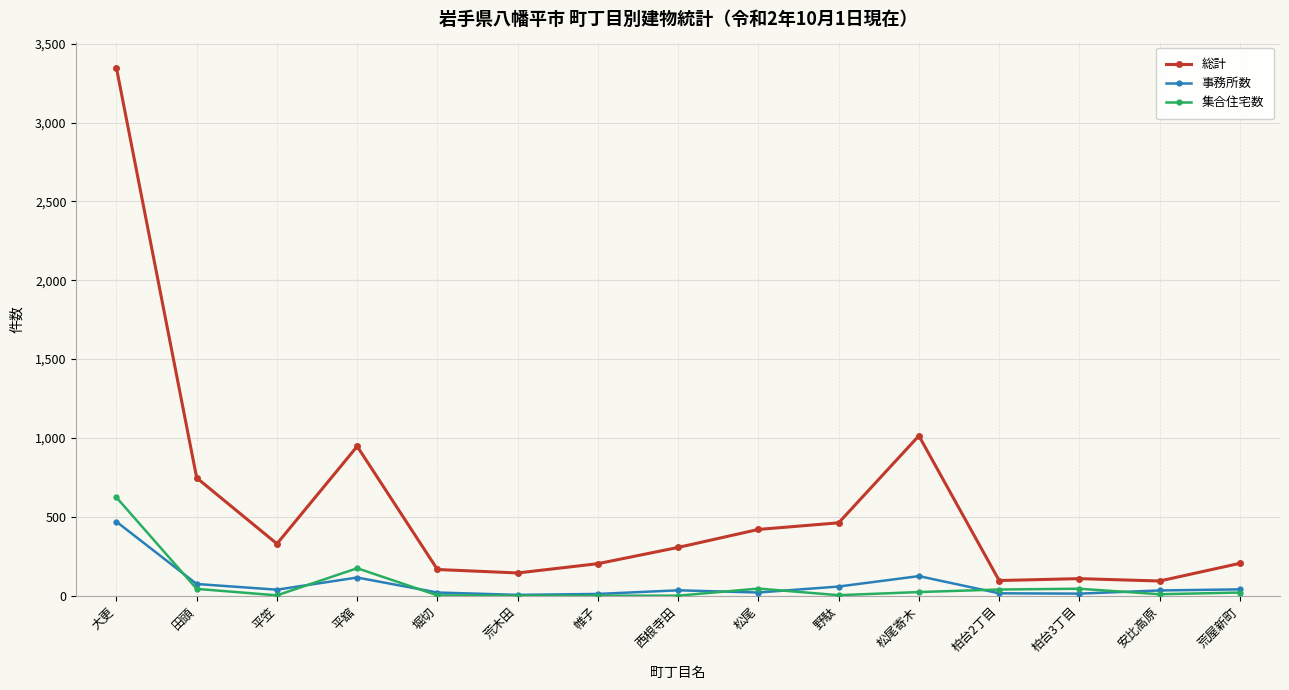

Is the value of 総計 at 田頭 greater than the value of 事務所数 at 荒木田?

Yes